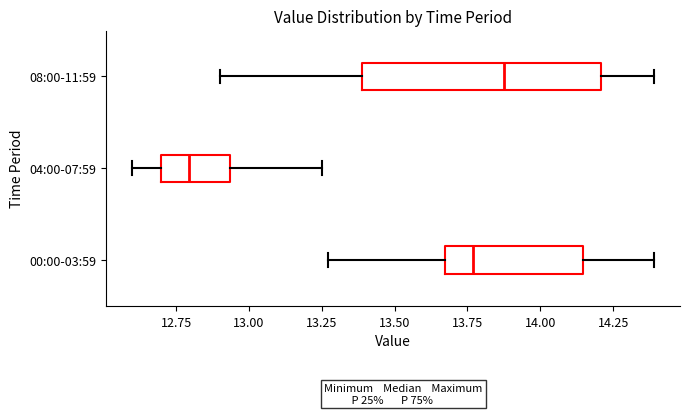

Which box's median line is the furthest to the right?

08:00-11:59